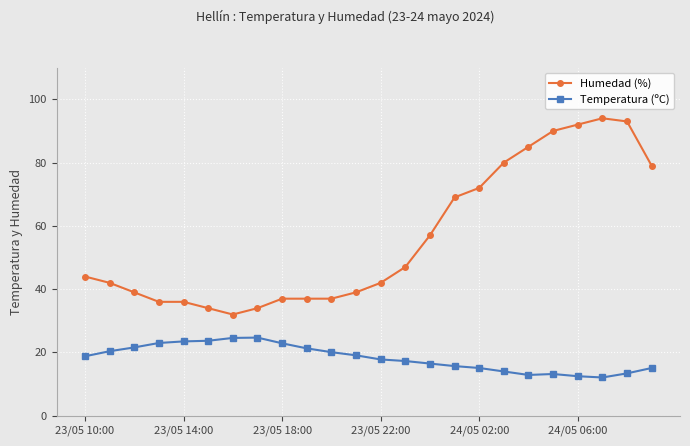

Rank the series by their maximum value, from lowest to highest.

Temperatura (ºC), Humedad (%)